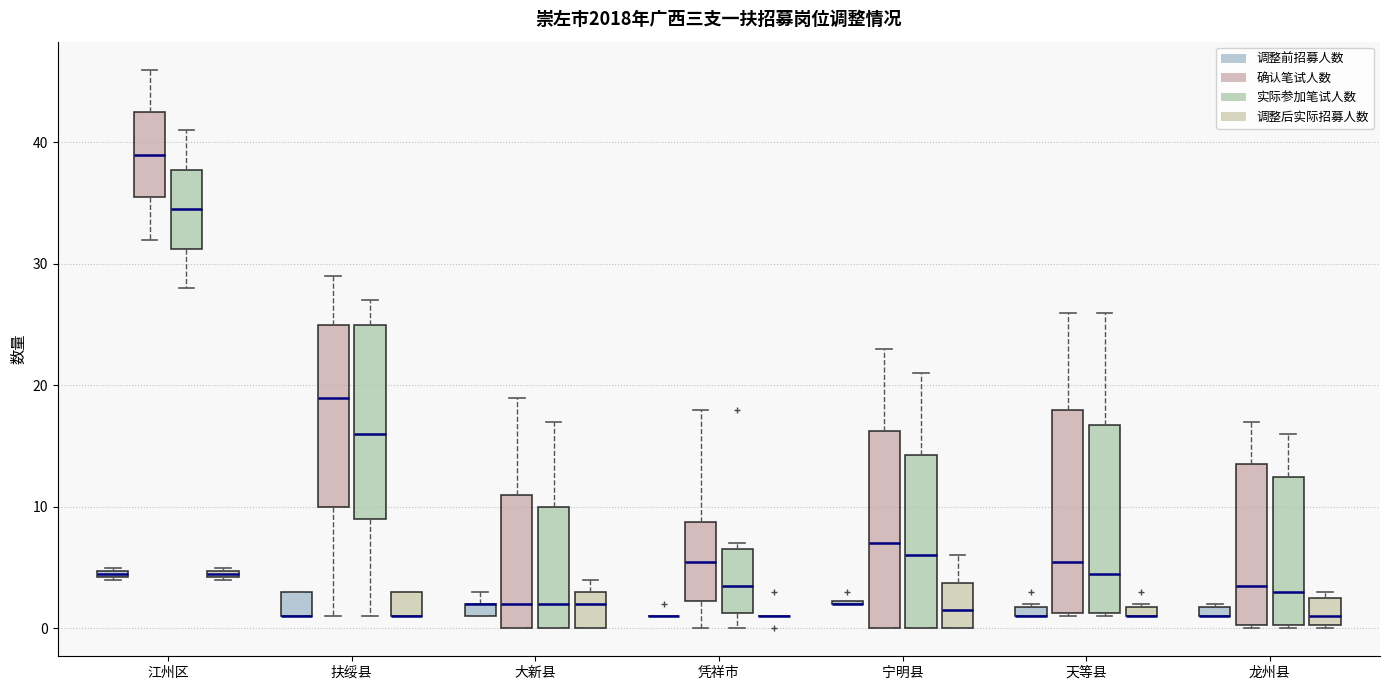

Where is the lower edge of the box for 大新县 (确认笔试人数) on the y-axis? The values are not printed on the chart, so give them approximately, as read against the axis.

0